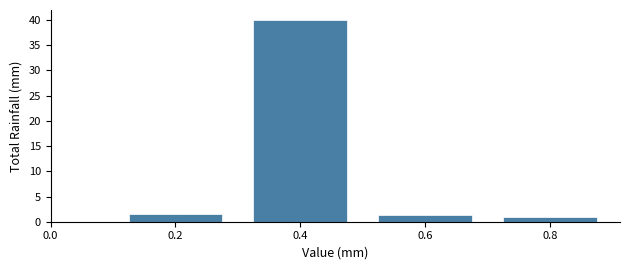

What is the change in value from 0.4 to 0.8?

-39.1